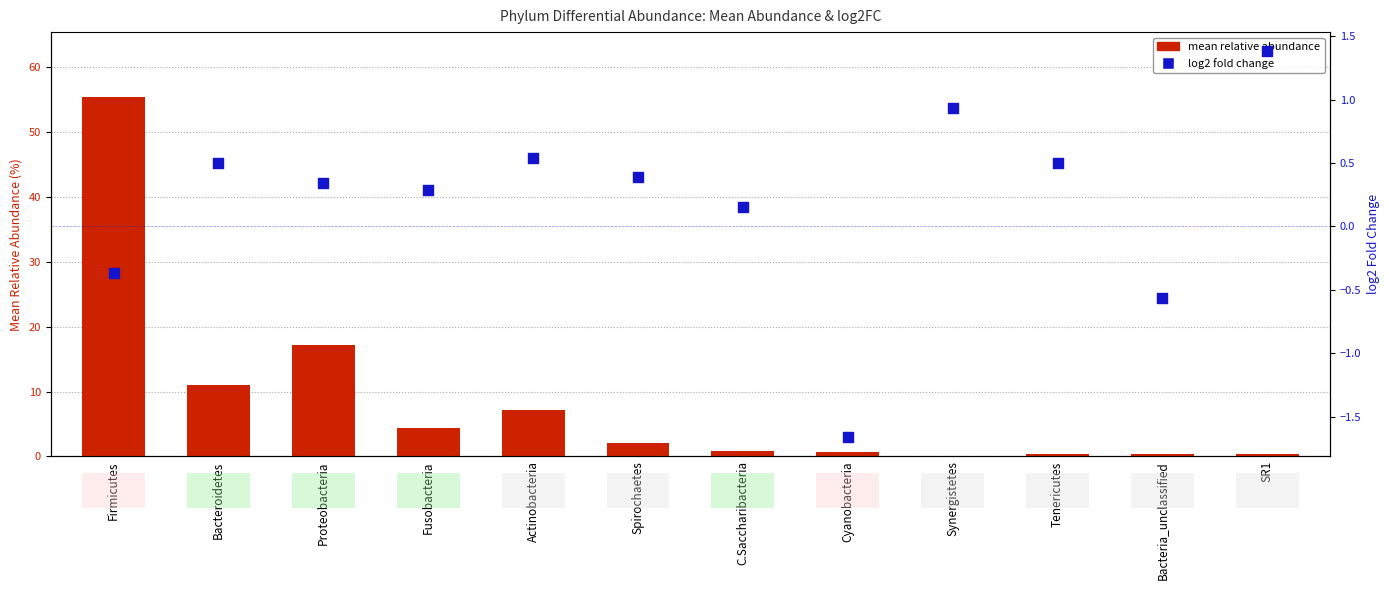

Which series reaches the maximum Y coordinate?

mean relative abundance